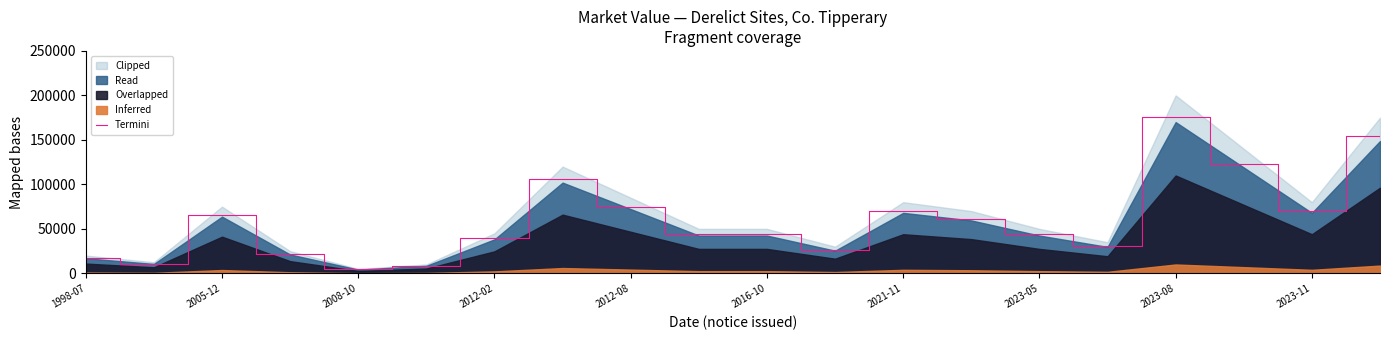

The chart shows a value of 123200 at 17. True or false?

True